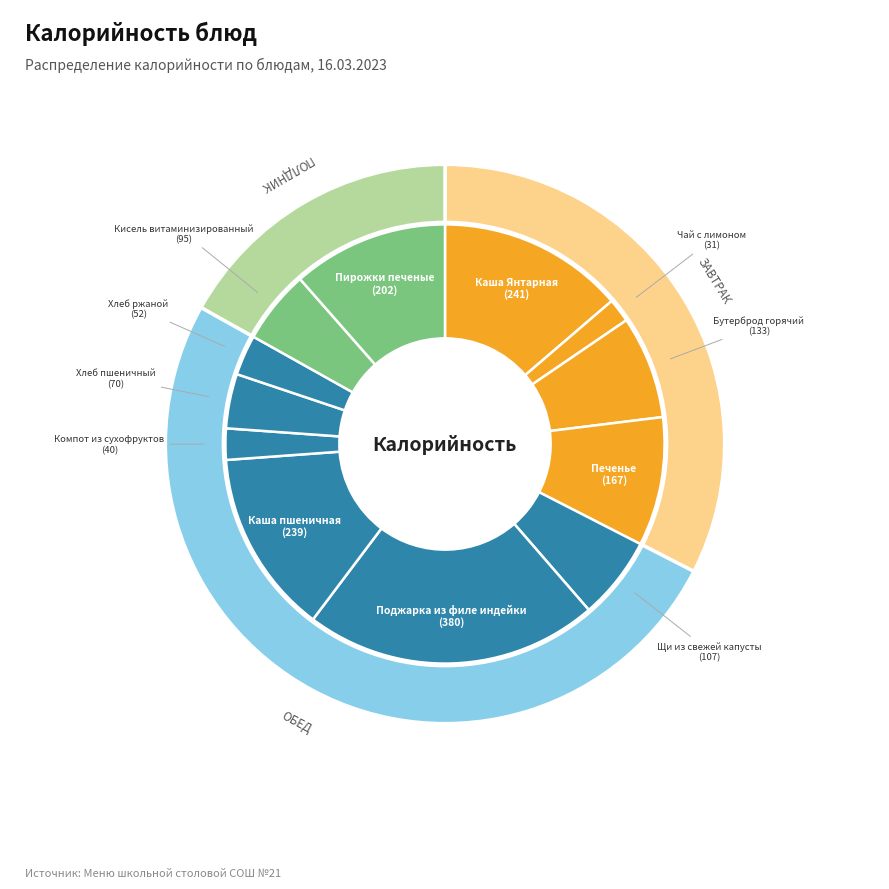

Is Кисель витаминизированный the majority of the pie?

No